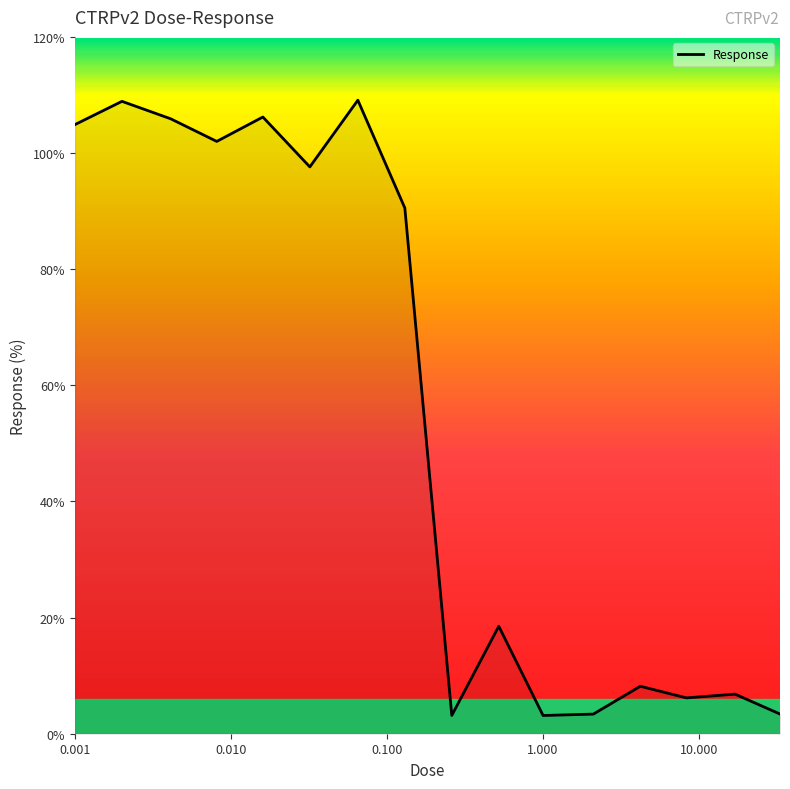

Does the chart have visible grid lines?

No